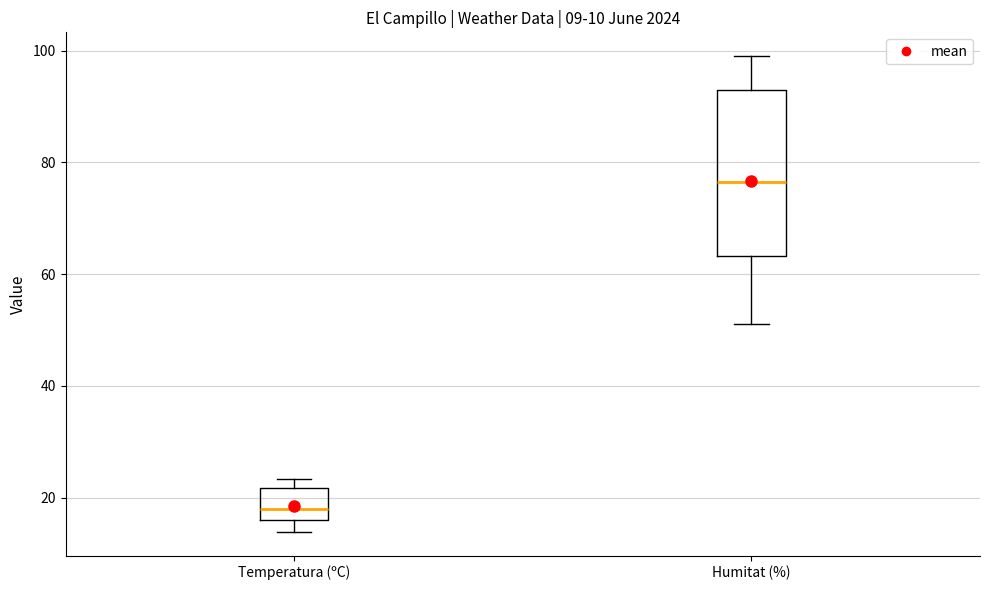

Which box's median line is the highest?

Humitat (%)